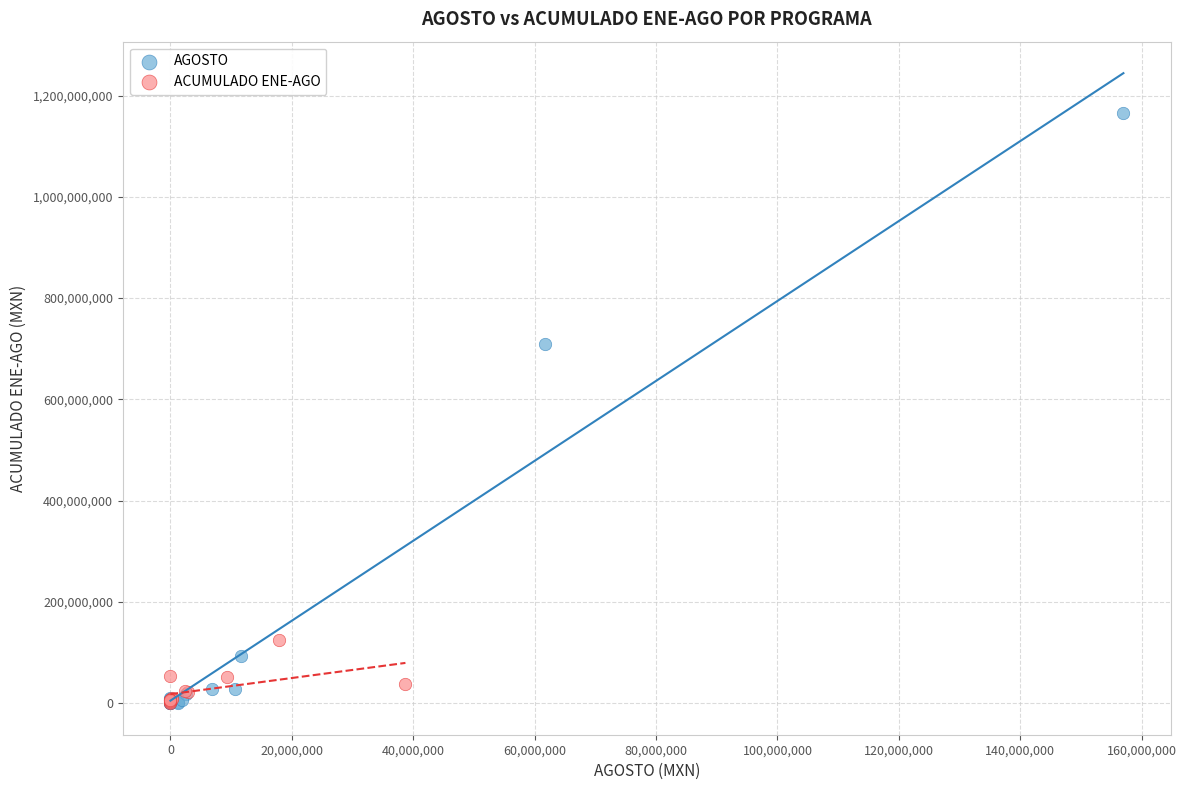

Which series has the largest Y range (max minus min)?

AGOSTO